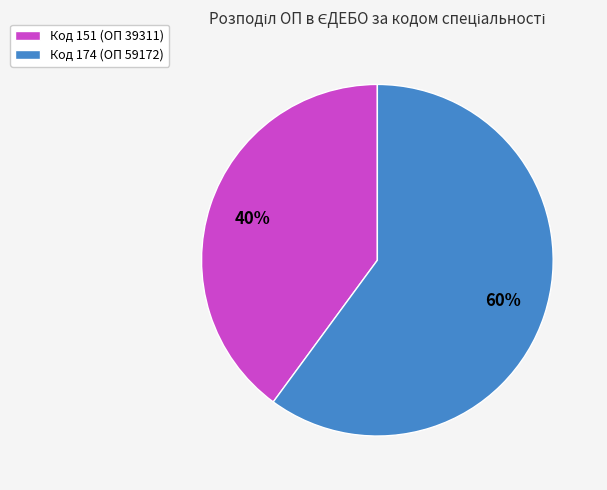

Which category has the smallest portion of the pie?

Код 151 (ОП 39311)